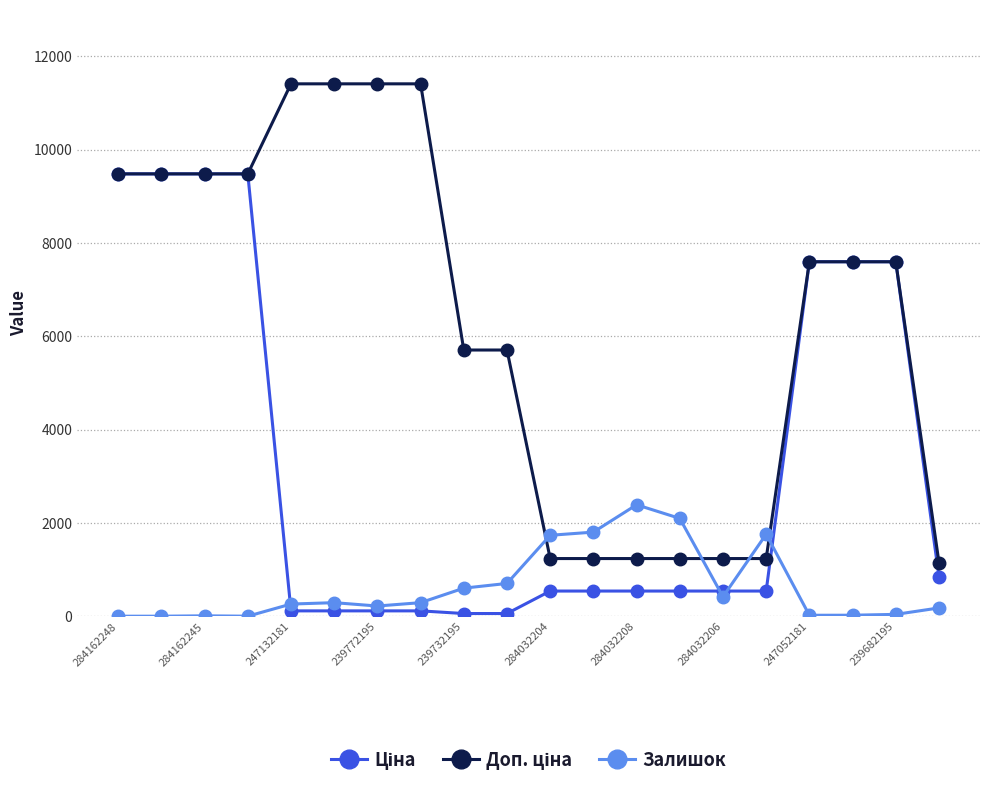

What is the maximum value for Залишок?

2388.0